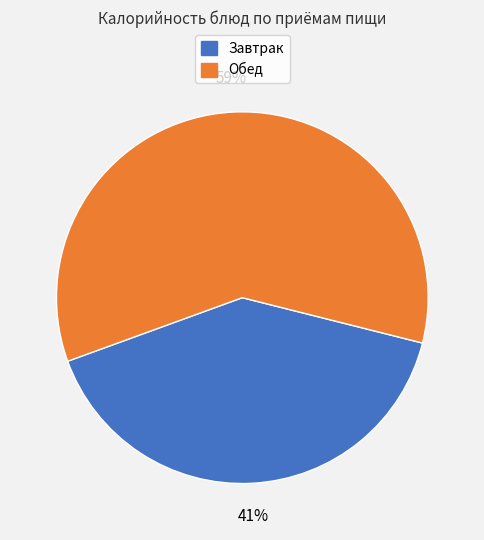

Is there any slice that represents more than half of the pie?

Yes